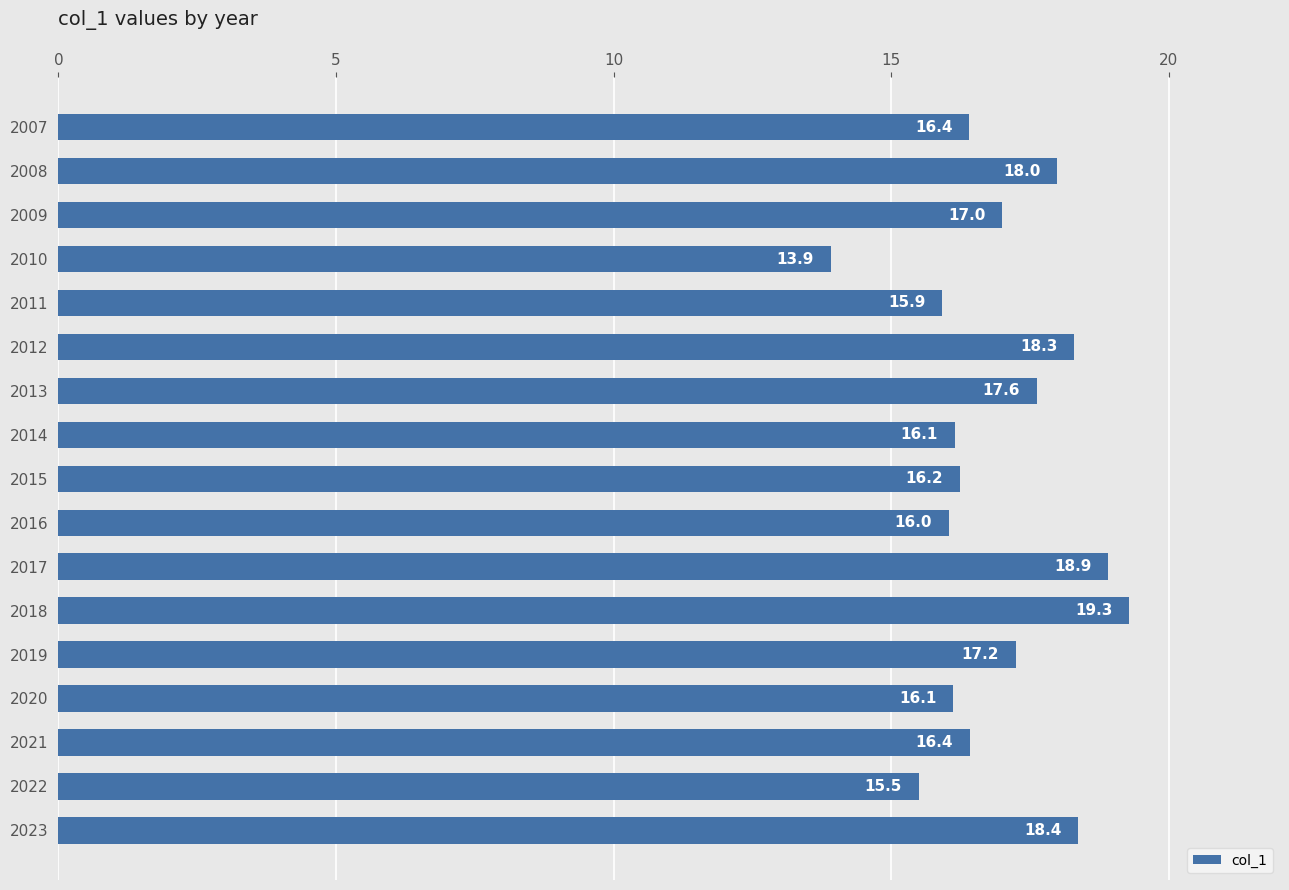

What is the sum of all values?

287.3